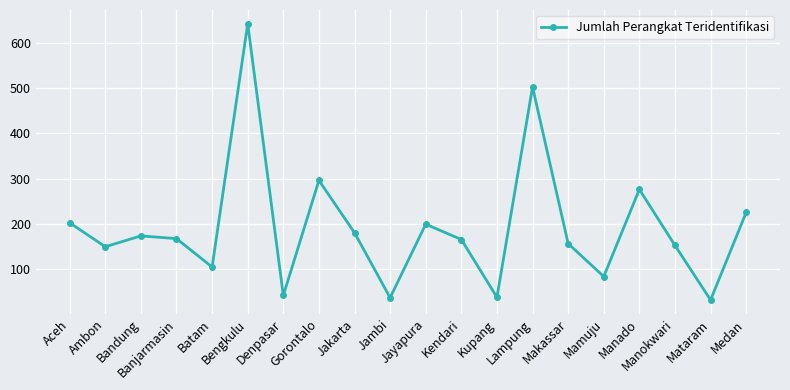

Where does the data first go above 167?

Aceh